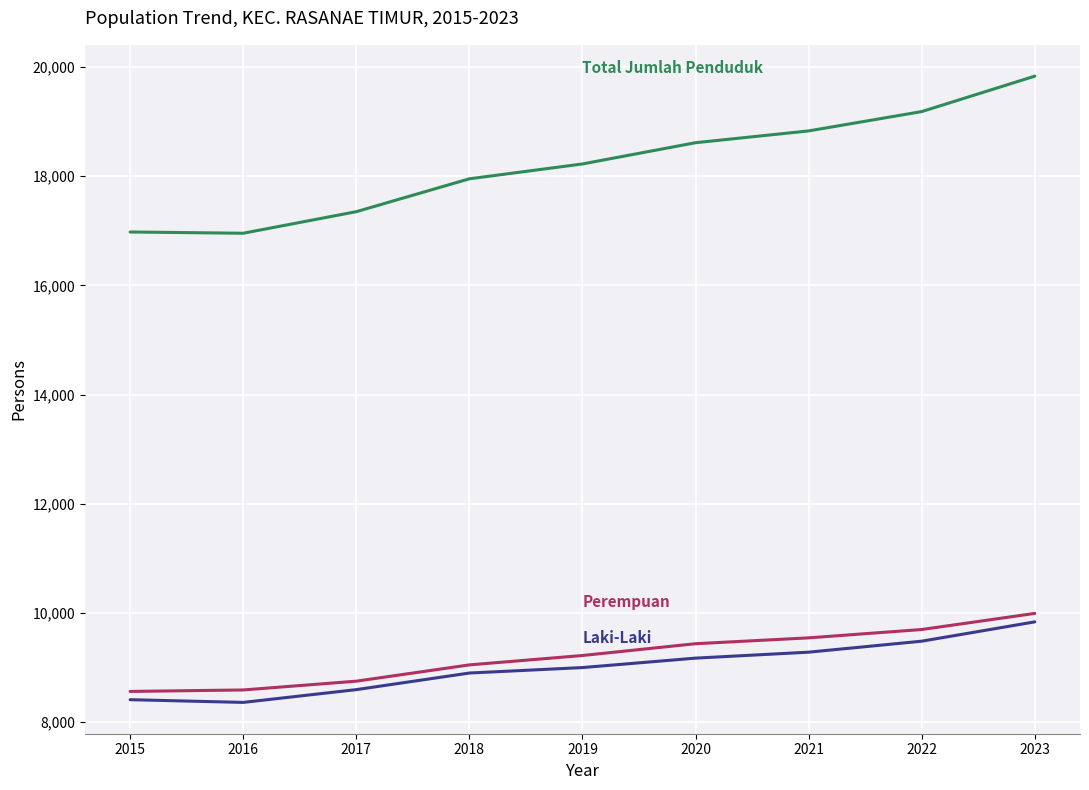

Count the number of categories in the chart.

9